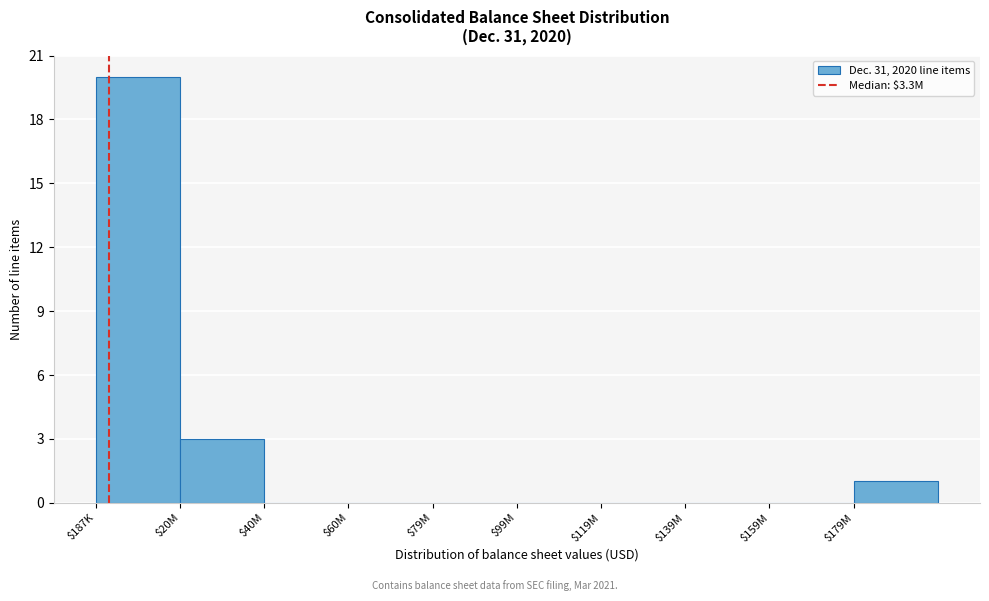

What is the sum of all values?

24